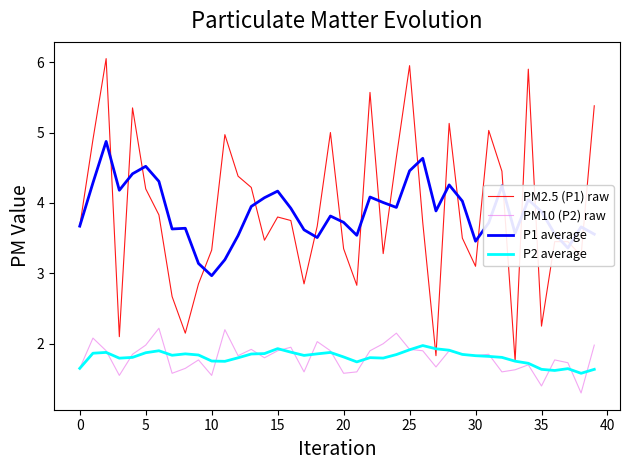

Which series has the widest spread of values?

PM2.5 (P1) raw